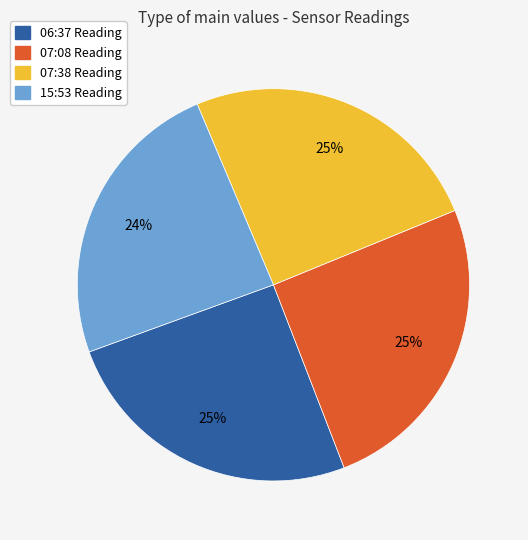

Does any single category account for the majority?

No